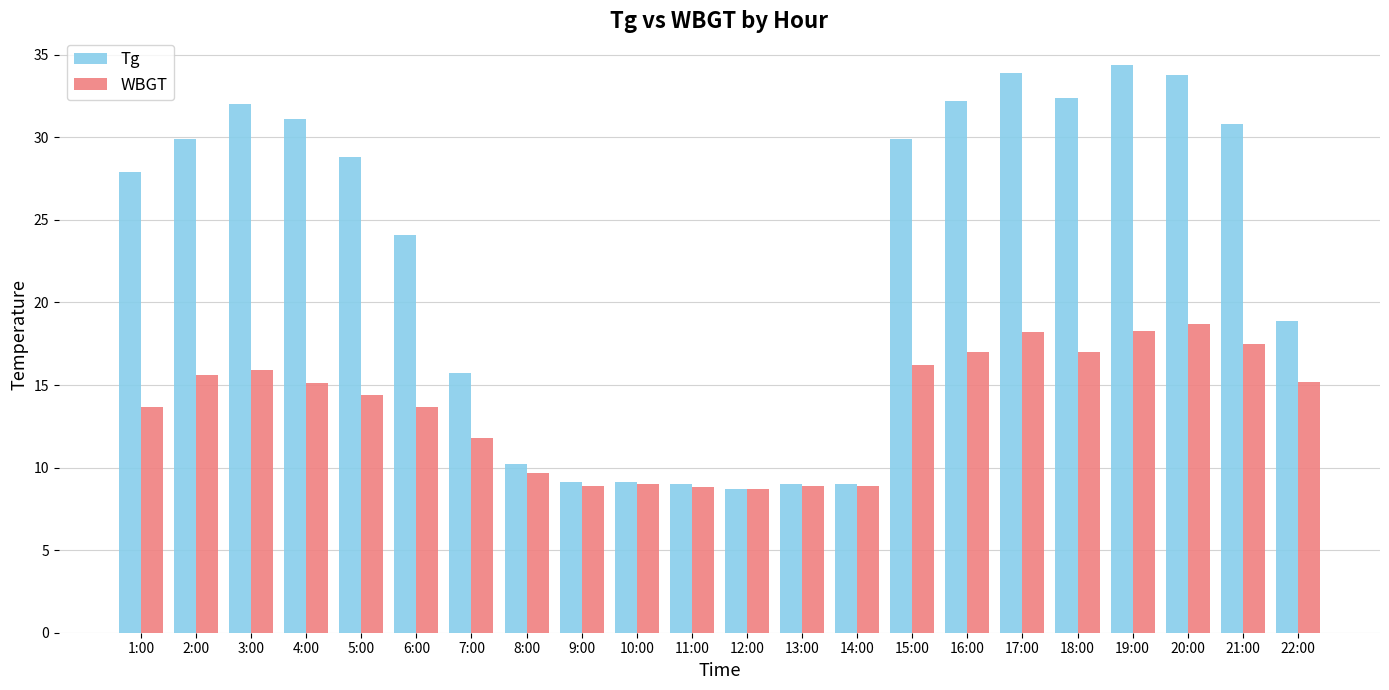

List the series in order of their peak value, highest first.

Tg, WBGT